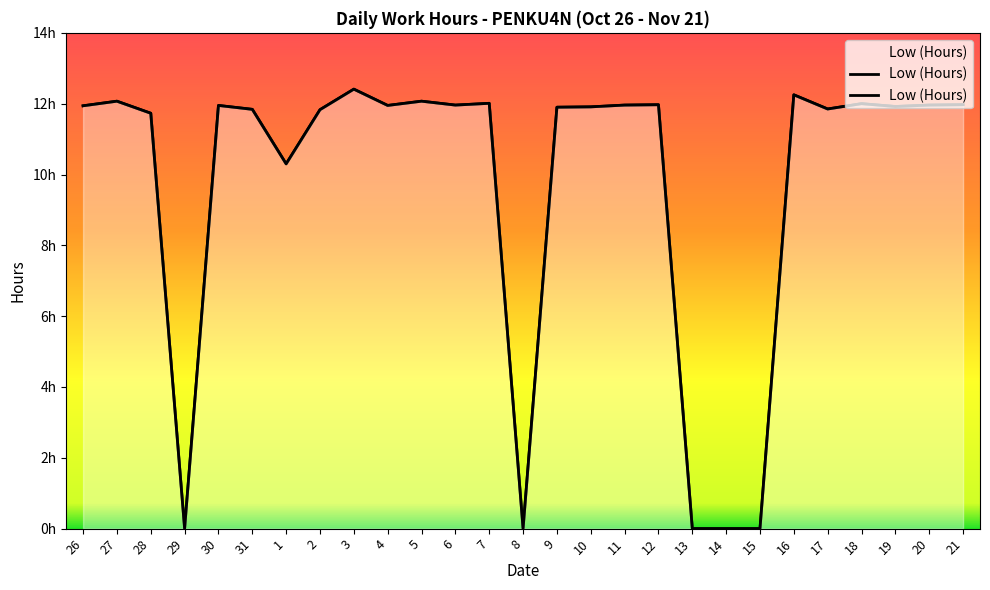

Which has a higher value, 8 or 12?

12